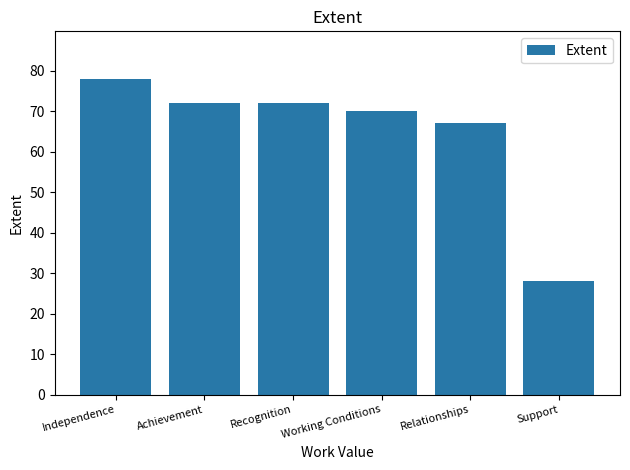

Is it true that the value at Recognition is 101?

False